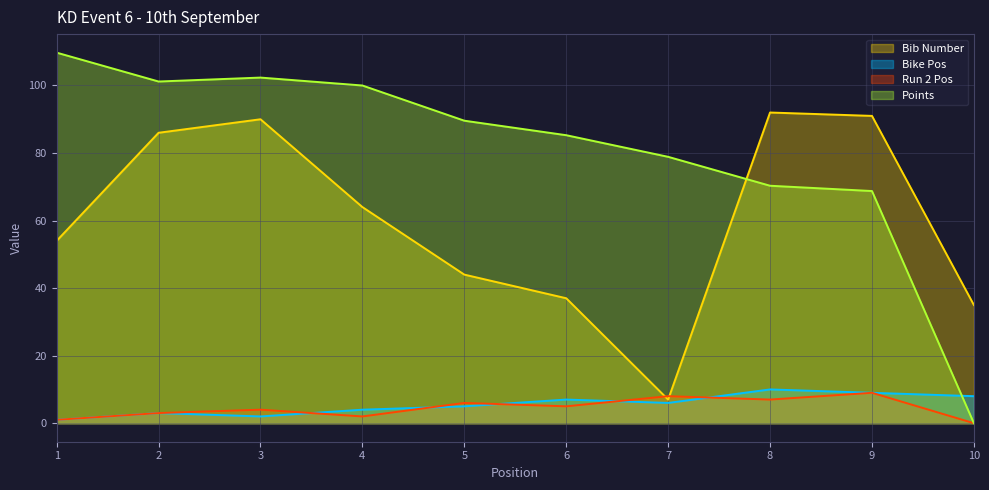

Reading right to left, what are all the values shown in this chart?

Bib Number: 10=35.0	9=91.0	8=92.0	7=7.0	6=37.0	5=44.0	4=64.0	3=90.0	2=86.0	1=54.0
Bike Pos: 10=8.0	9=9.0	8=10.0	7=6.0	6=7.0	5=5.0	4=4.0	3=2.0	2=3.0	1=1.0
Run 2 Pos: 10=0.0	9=9.0	8=7.0	7=8.0	6=5.0	5=6.0	4=2.0	3=4.0	2=3.0	1=1.0
Points: 10=0.0	9=68.7	8=70.3	7=78.9	6=85.3	5=89.6	4=100.0	3=102.3	2=101.2	1=109.7